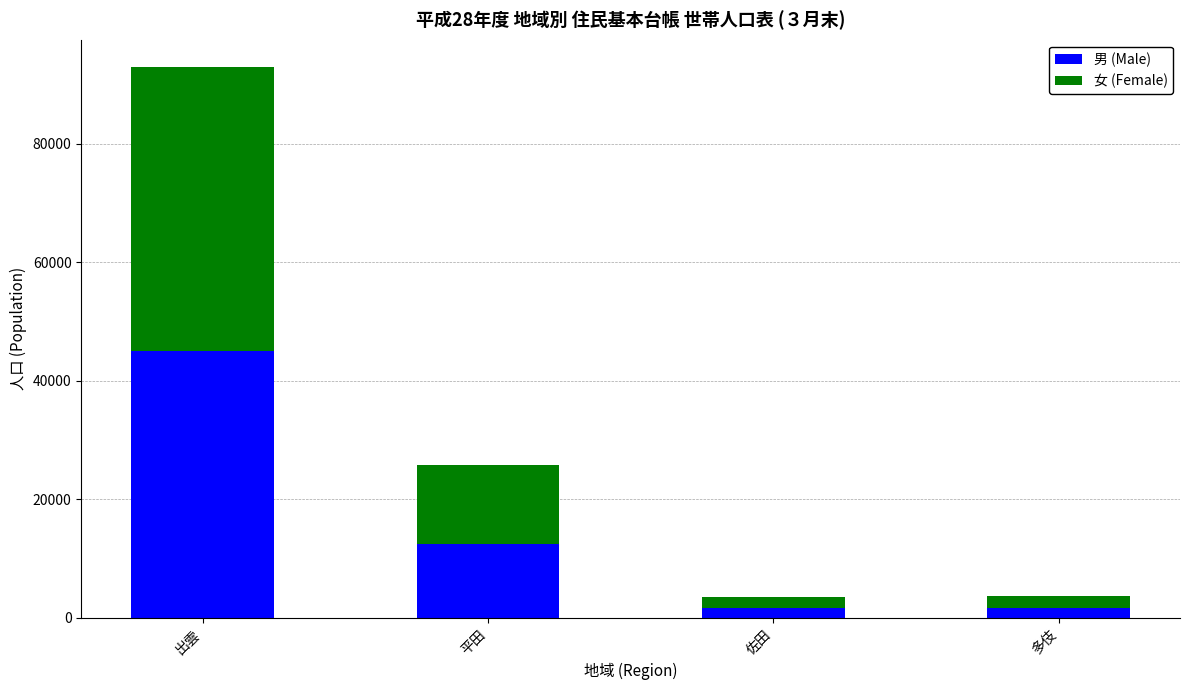

The value of 男 (Male) at 佐田 is 1712. True or false?

True